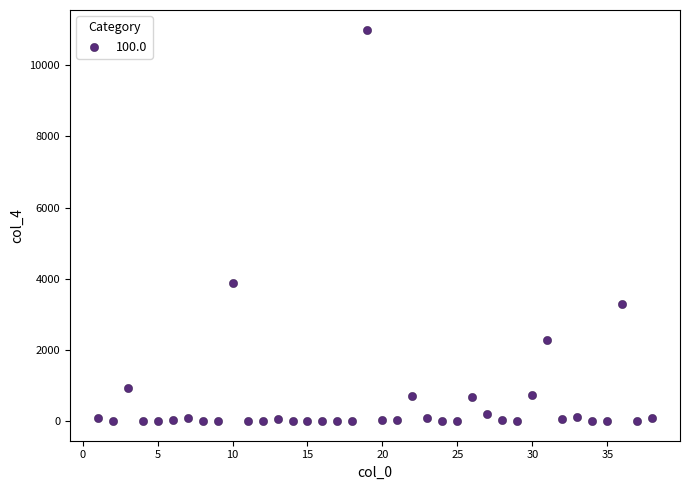

What is the range of X values (max minus min)?

37.0